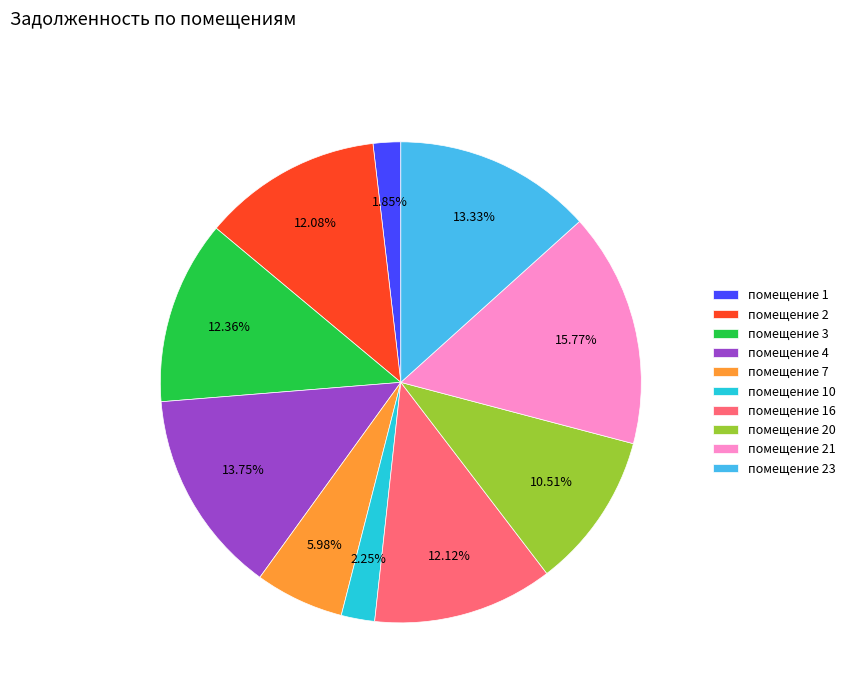

Combined, do помещение 3 and помещение 7 account for over 50%?

No